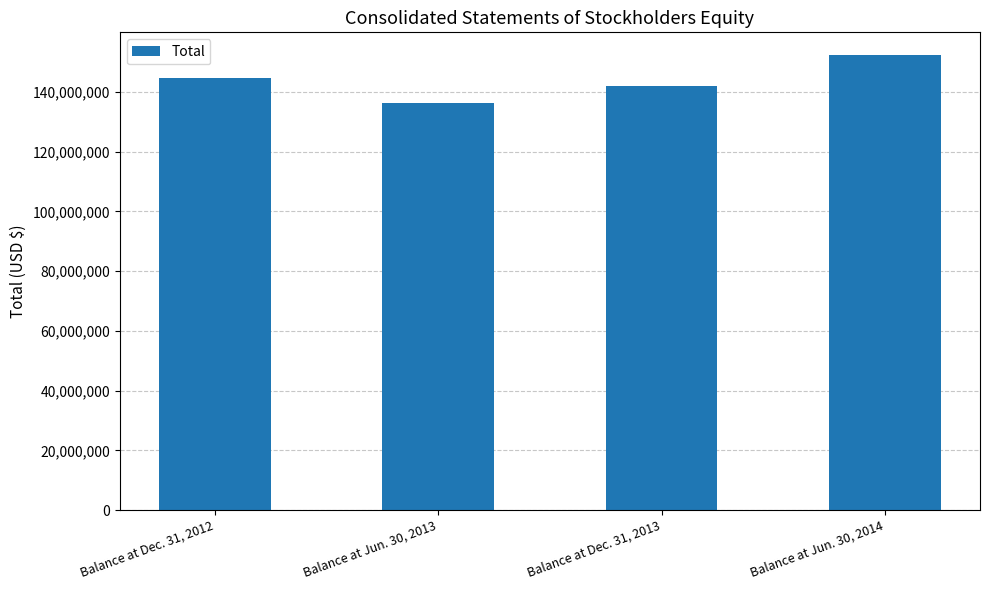

What is the ratio of the value at Balance at Dec. 31, 2012 to the value at Balance at Jun. 30, 2014?

1.0